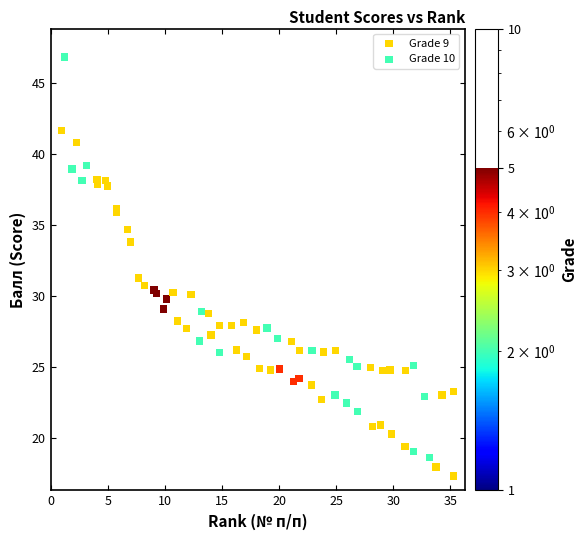

Which series contains the highest Y value?

Grade 10